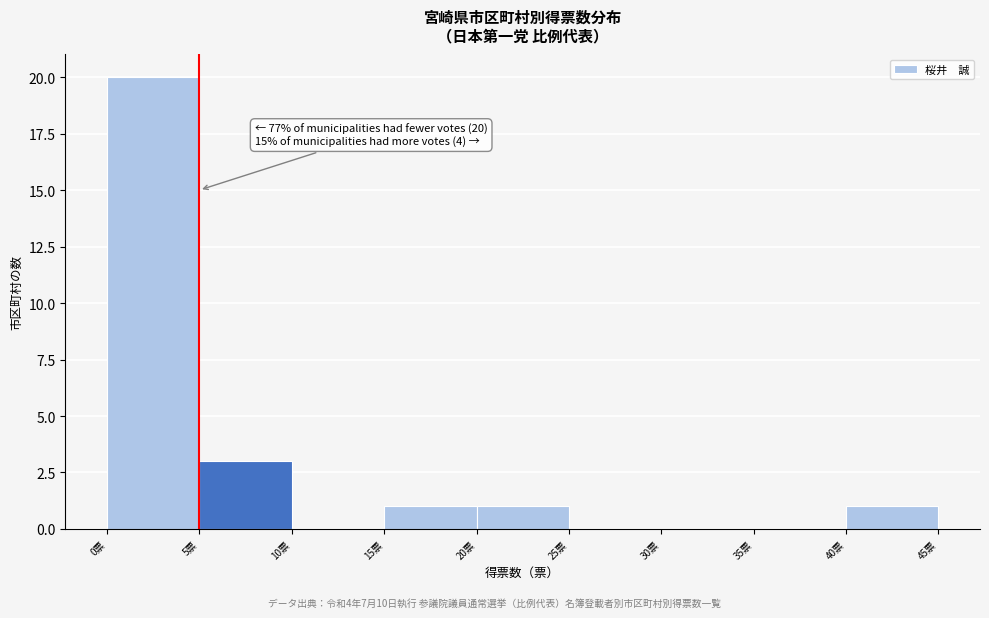

Which range on the x-axis has the tallest bar?

0 to 5